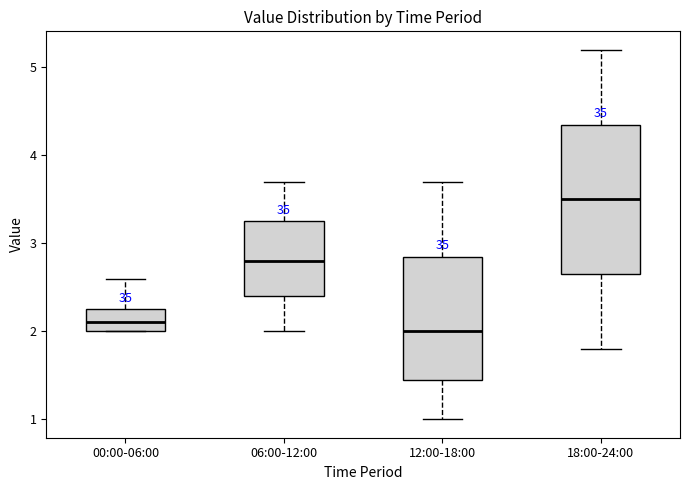

Which box is the tallest, from its lower edge to its upper edge?

18:00-24:00